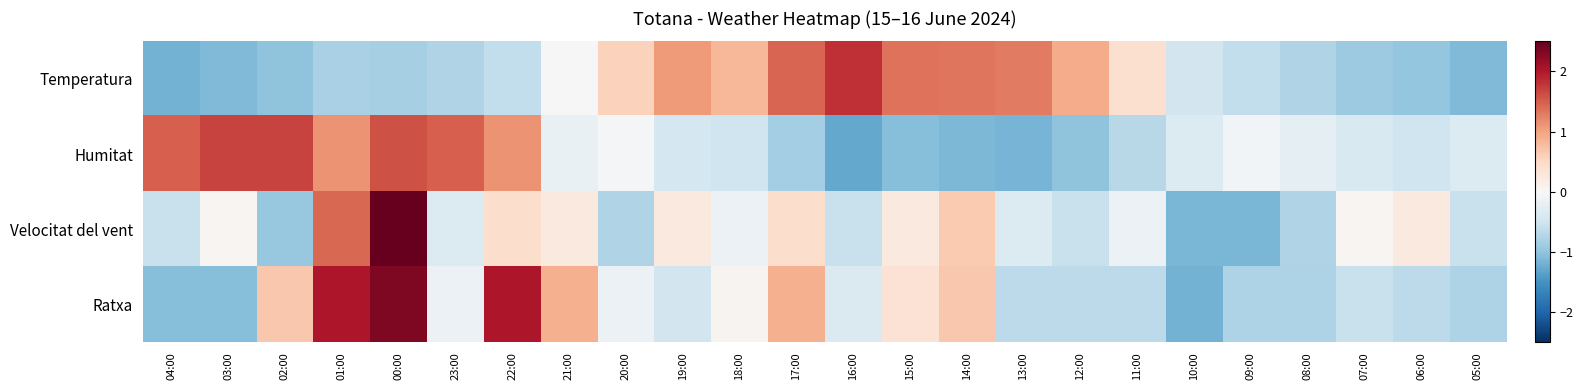

How many distinct data groups are displayed?

4